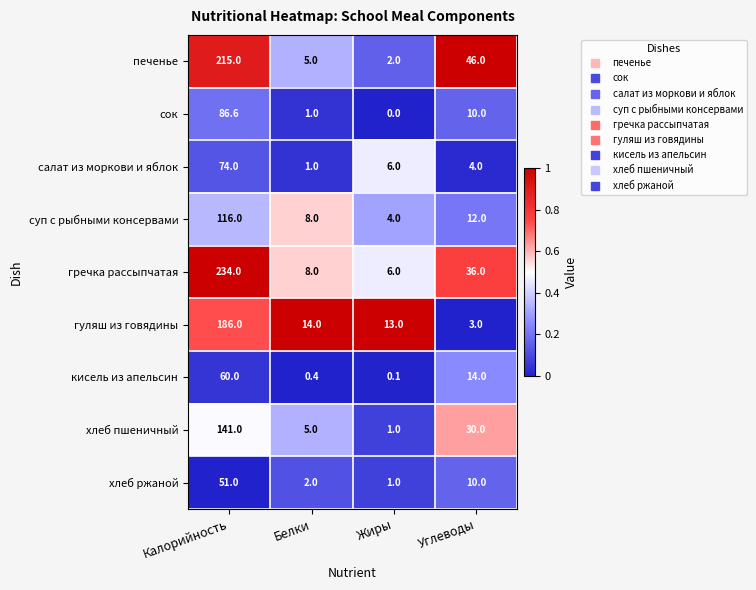

Which series has the largest total across all categories?

гречка рассыпчатая